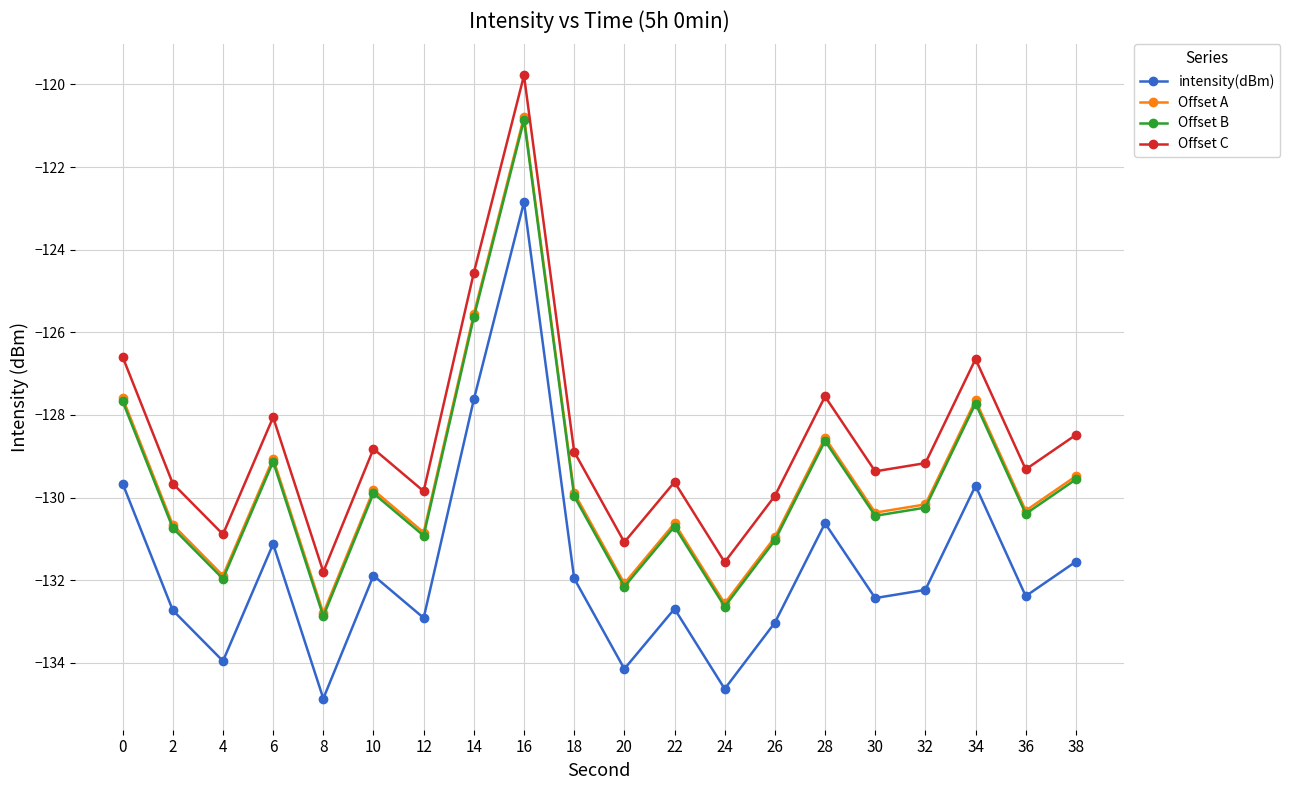

At which label is Offset A closest to -126?

14